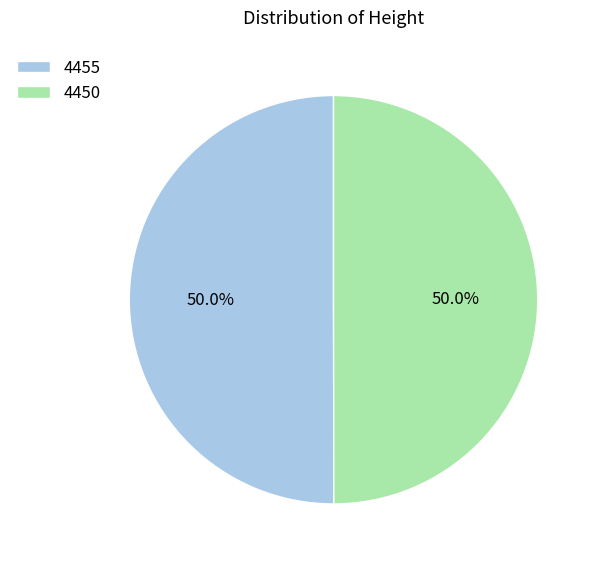

The 4455 slice represents 43% of the pie. True or false?

False